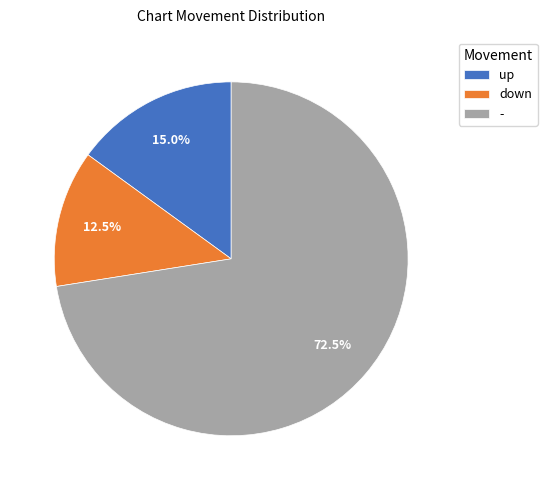

Is - the majority of the pie?

Yes